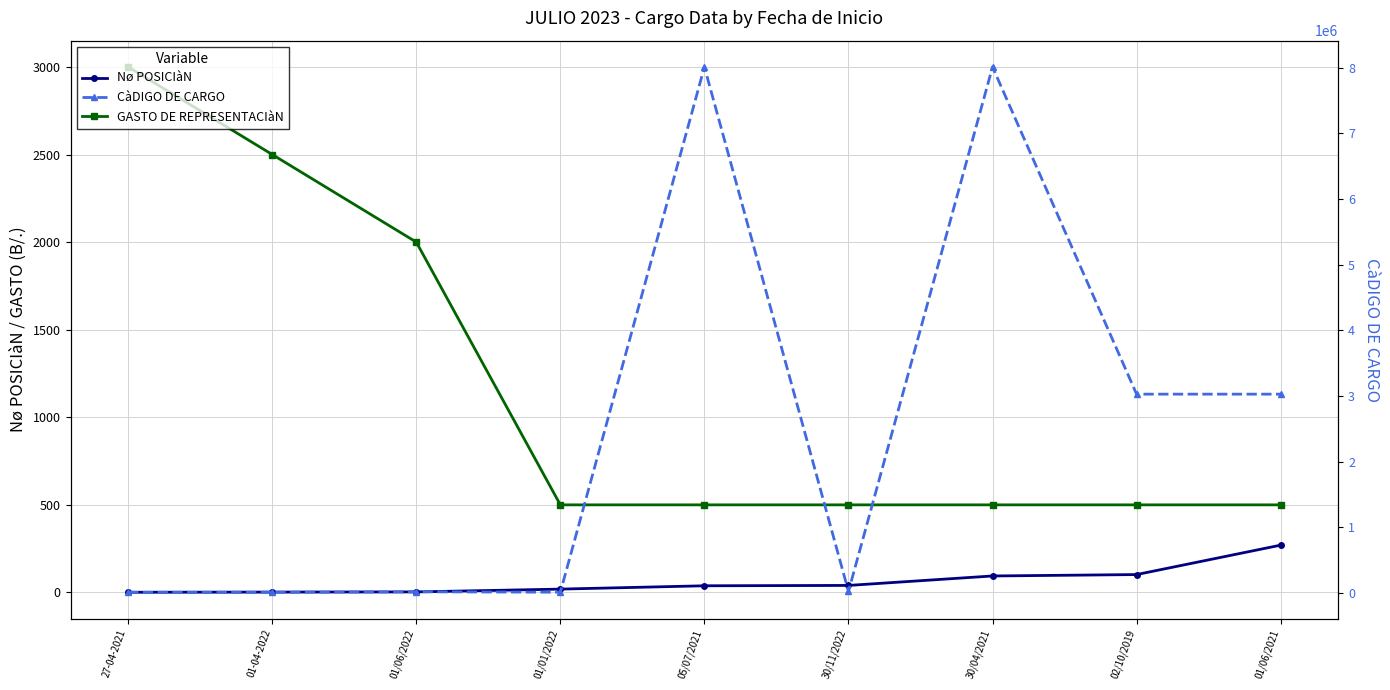

Reading right to left, list all the values displayed in this chart.

Nø POSICIàN: 01/06/2021=270	02/10/2019=102	30/04/2021=94	30/11/2022=40	05/07/2021=38	01/01/2022=19	01/06/2022=3	01-04-2022=2	27-04-2021=1
GASTO DE REPRESENTACIàN: 01/06/2021=500	02/10/2019=500	30/04/2021=500	30/11/2022=500	05/07/2021=500	01/01/2022=500	01/06/2022=2000	01-04-2022=2500	27-04-2021=3000
CàDIGO DE CARGO: 01/06/2021=3028060	02/10/2019=3028070	30/04/2021=8011300	30/11/2022=23070	05/07/2021=8011290	01/01/2022=12040	01/06/2022=18010	01-04-2022=11060	27-04-2021=11050